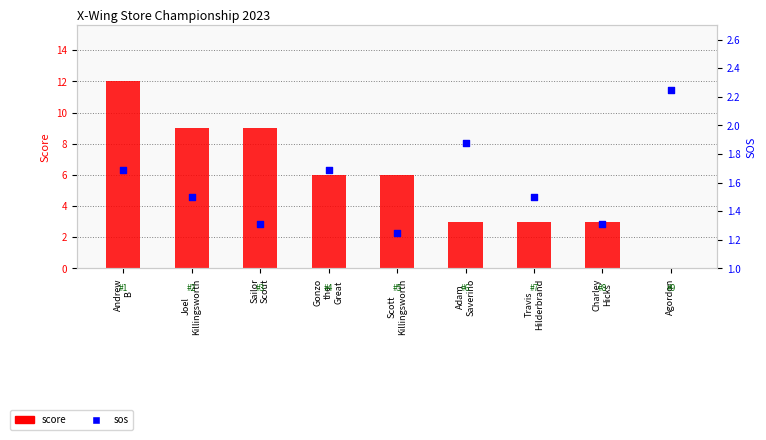

Which series has the largest total across all categories?

score